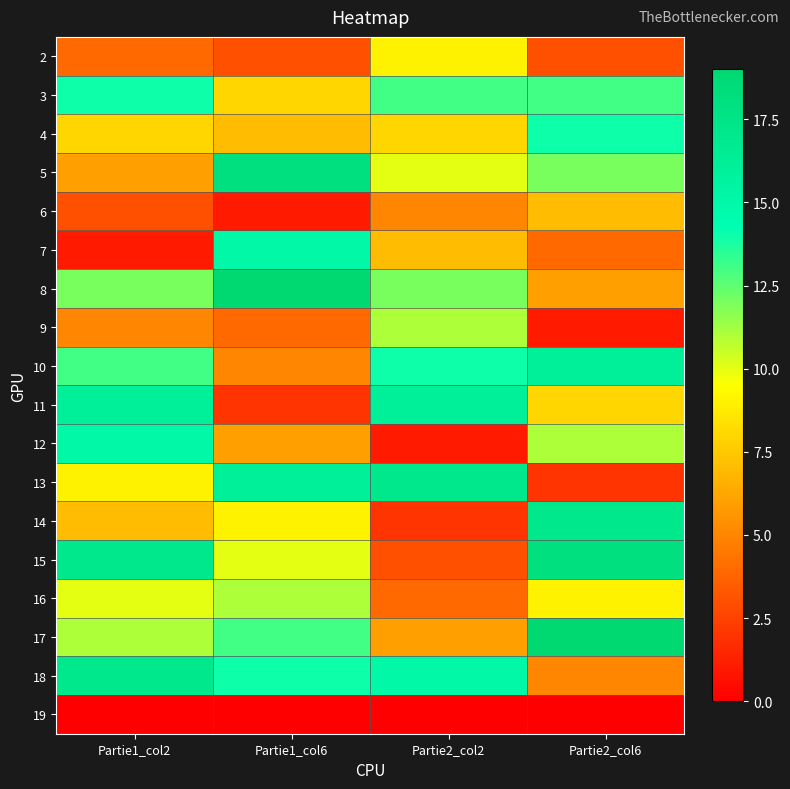

Which series has the largest range (max minus min)?

13